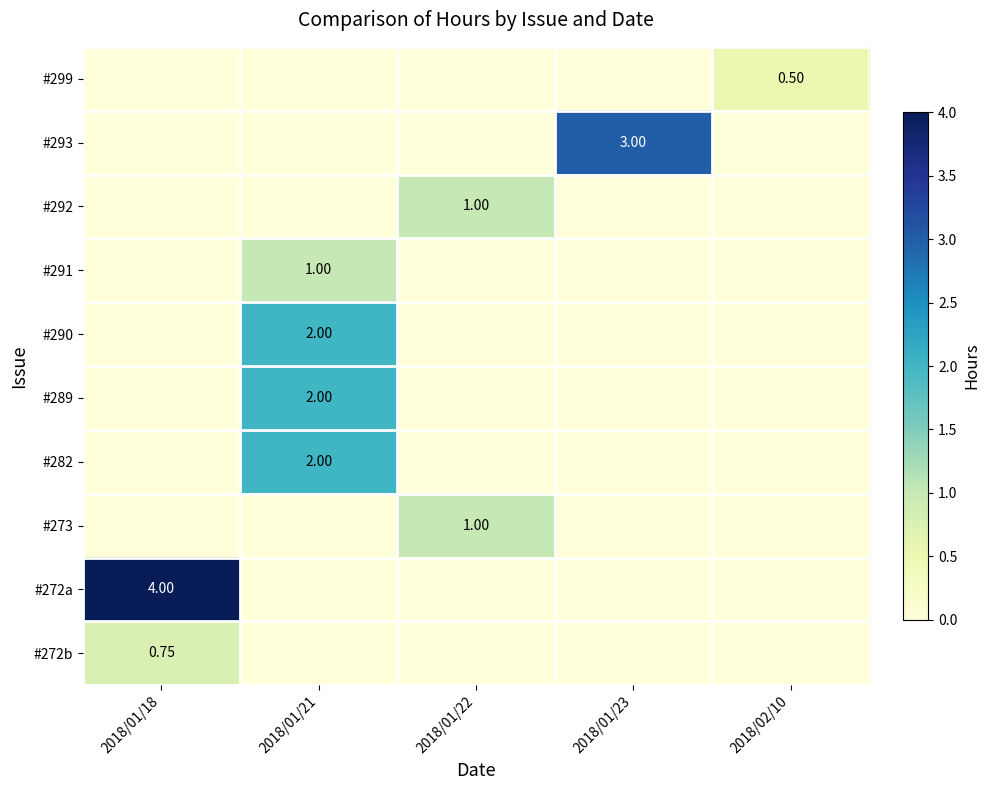

What is the maximum value shown in the chart?

4.0